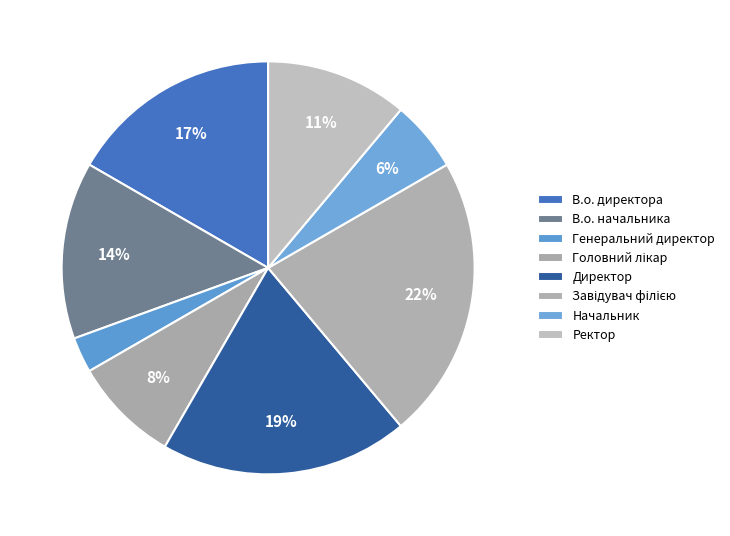

Is it true that В.о. начальника is 27% of the pie?

False